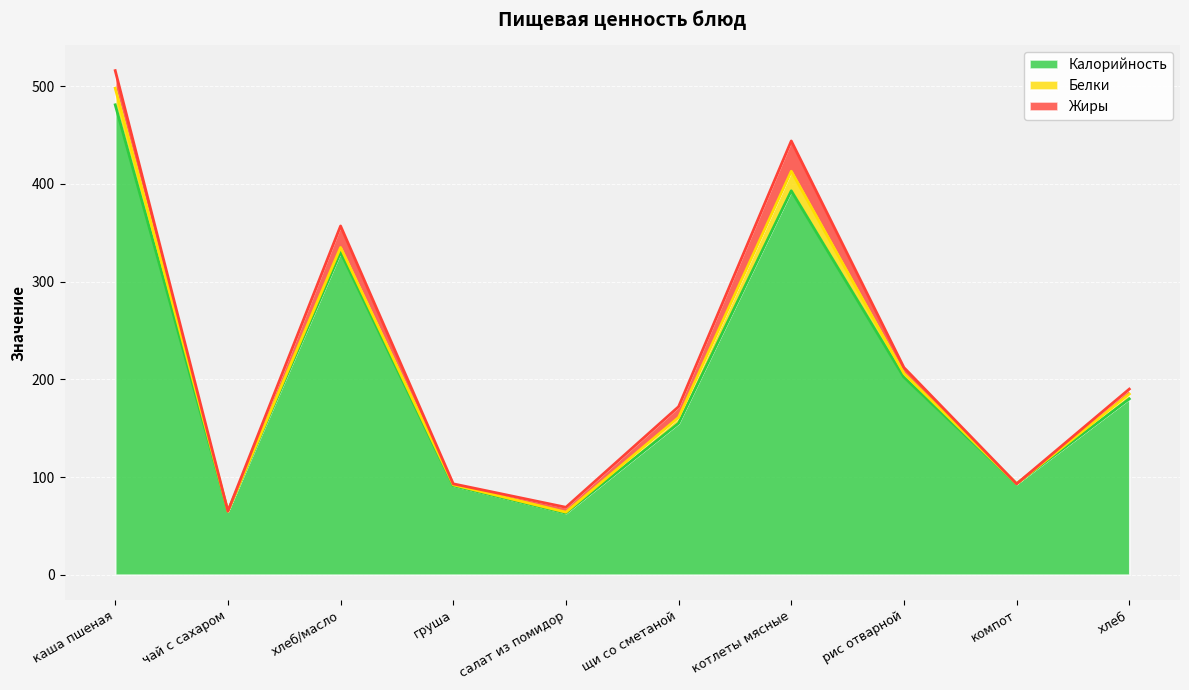

List the series in order of their peak value, highest first.

Калорийность, Жиры, Белки